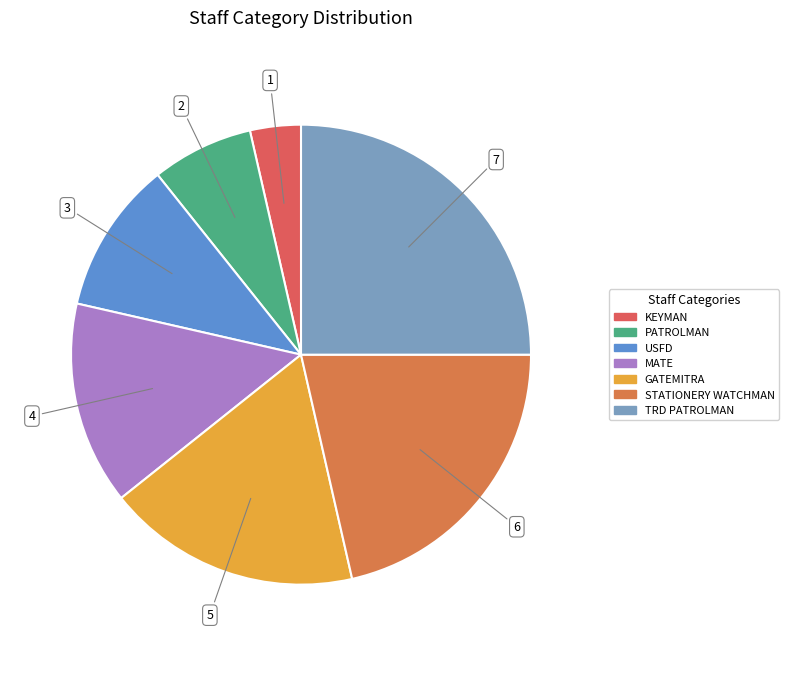

How much of the chart is everything except KEYMAN?

96.4%